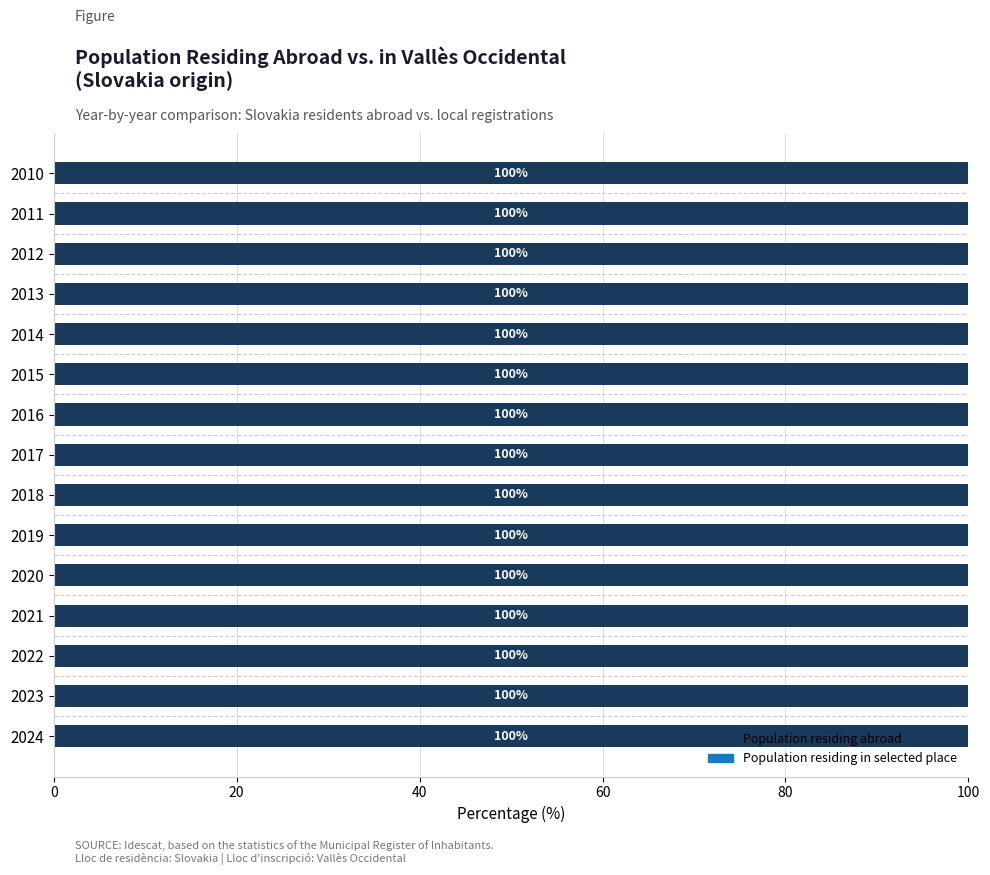

True or false: Population residing abroad has a value of 69.4 at 2023.

False